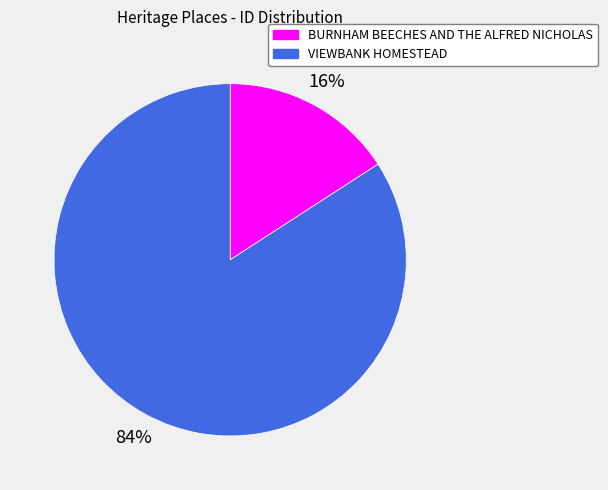

Do BURNHAM BEECHES AND THE ALFRED NICHOLAS and VIEWBANK HOMESTEAD together represent more than half of the pie?

Yes